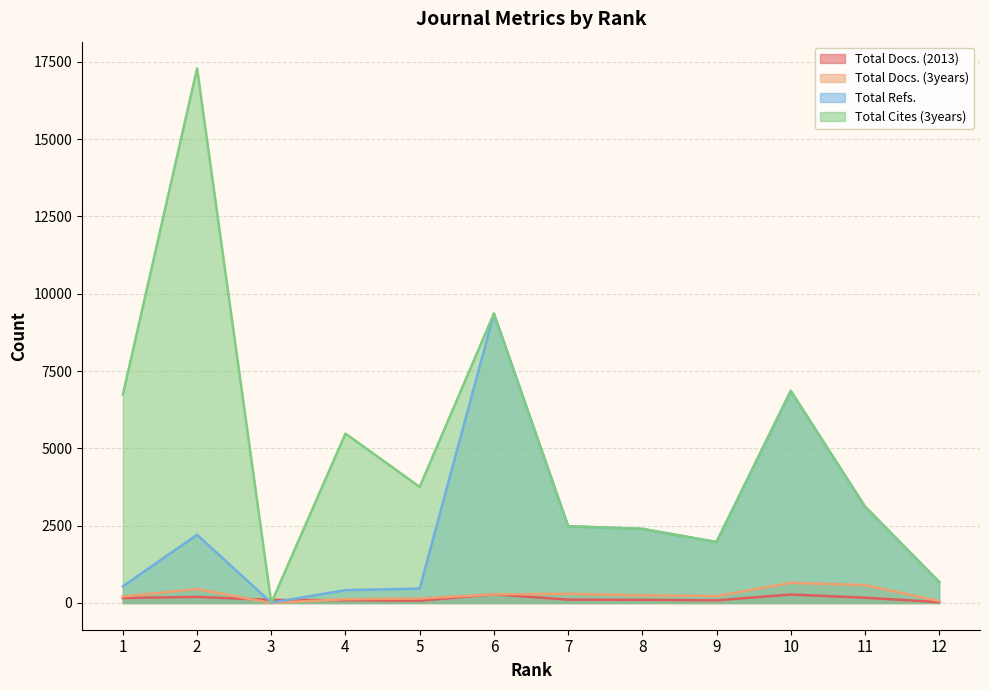

Which series ends up on top after the final intersection of Total Cites (3years) and Total Docs. (2013)?

Total Cites (3years)